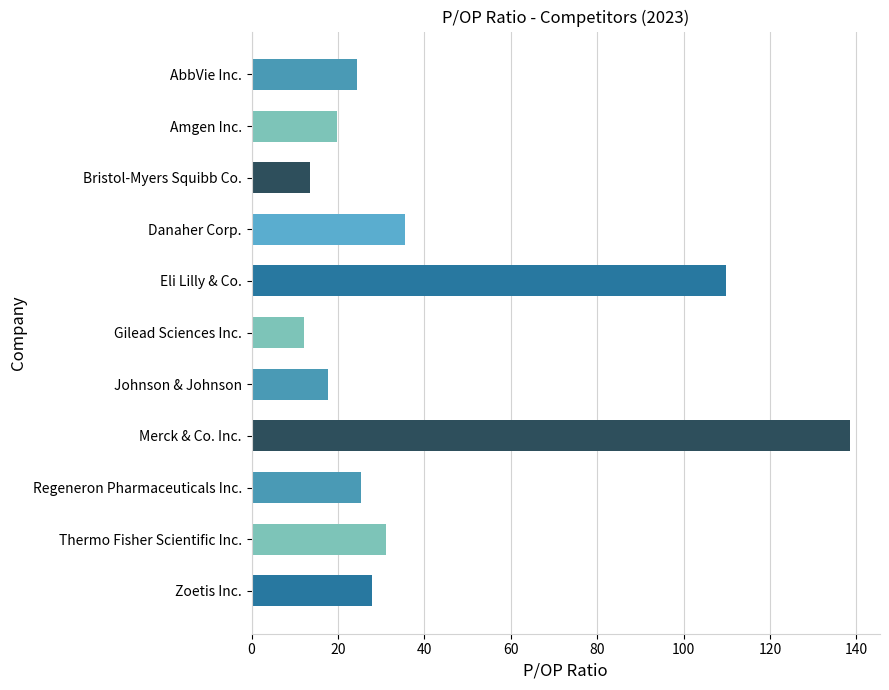

What is the maximum value shown in the chart?

138.6